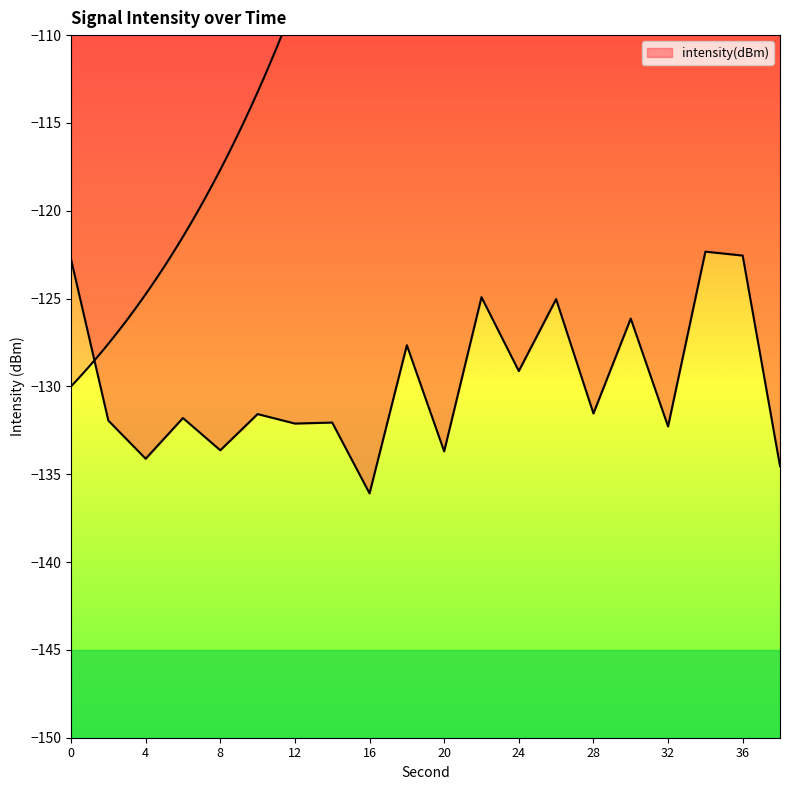

Which has a higher value, 10 or 6?

10